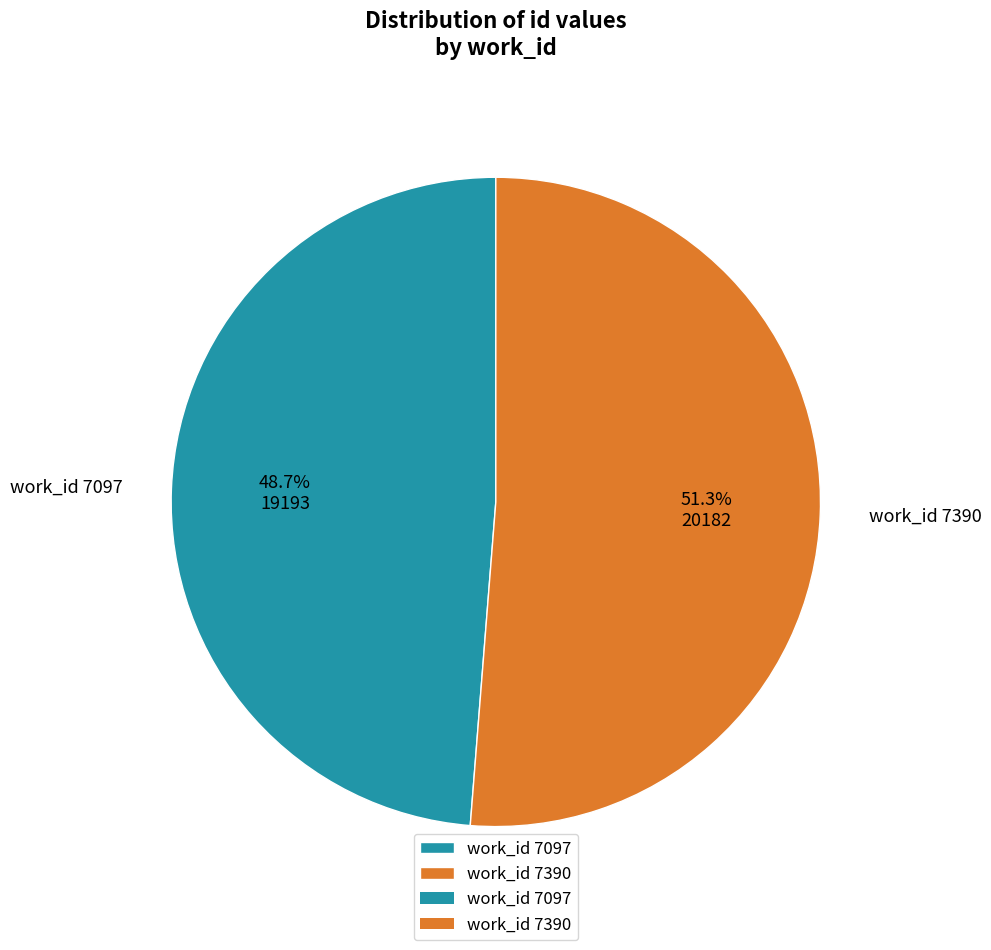

Rank the categories by value from lowest to highest.

work_id 7097, work_id 7390